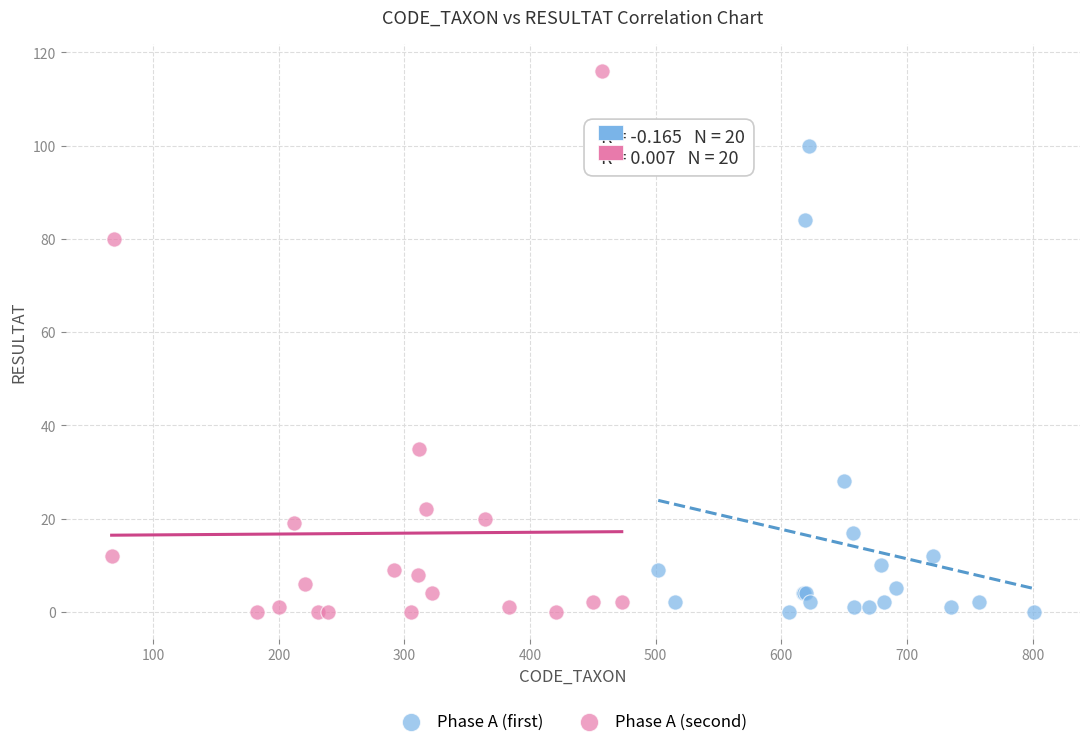

Which series reaches the maximum Y coordinate?

Phase A (second)